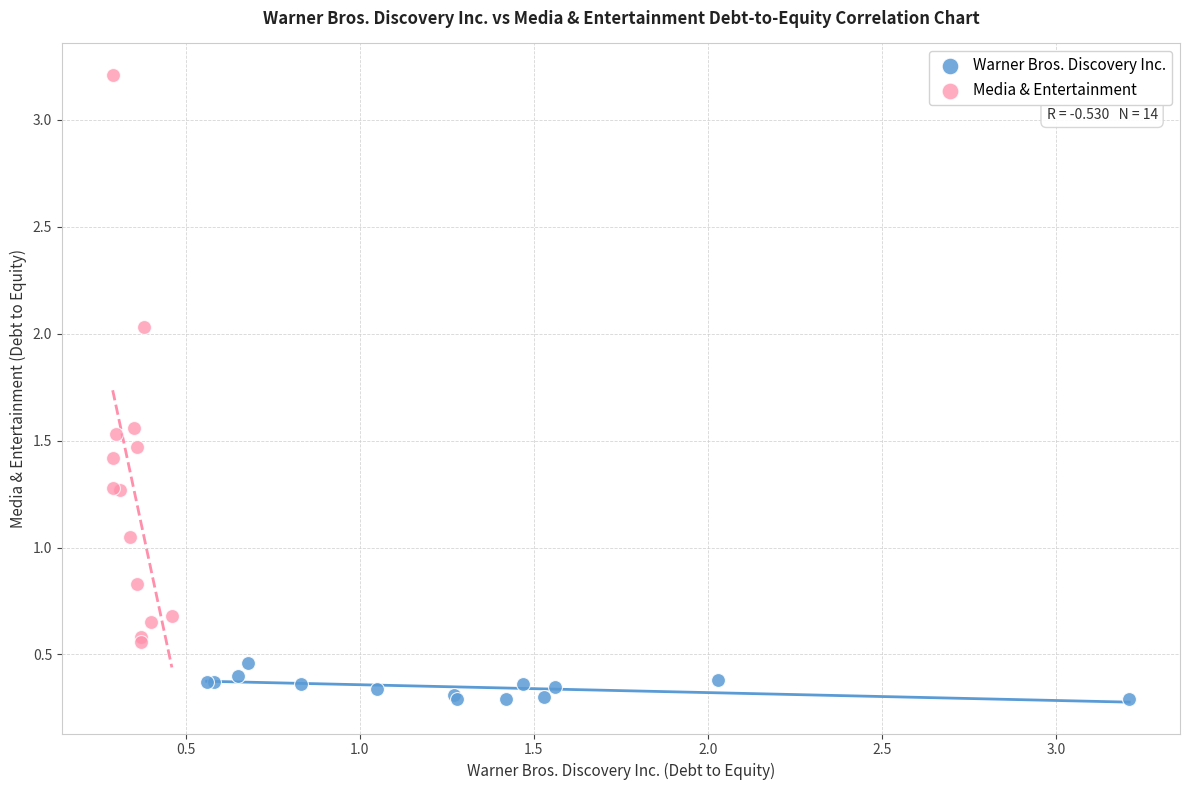

Which series has the widest spread of Y values?

Media & Entertainment